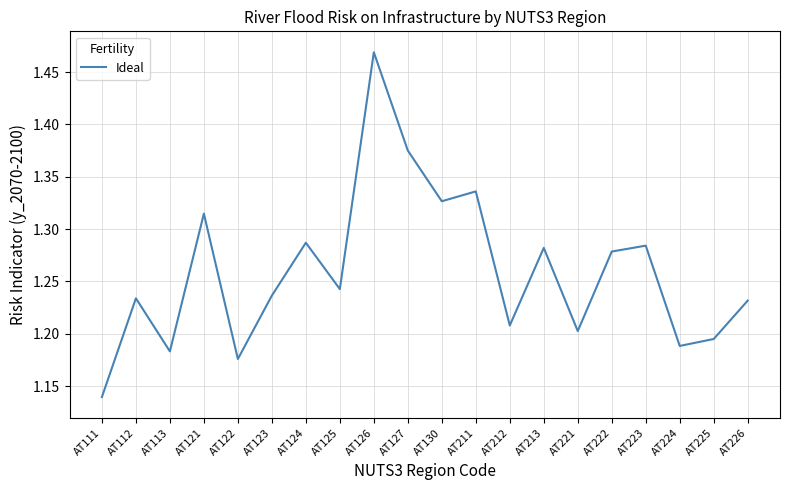

What is the ratio of the value at AT122 to the value at AT123?

1.0